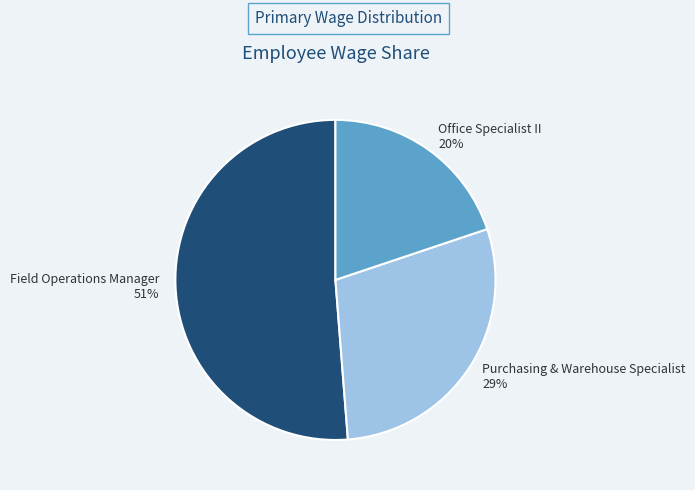

What percentage is the Purchasing & Warehouse Specialist slice, to the nearest percent?

29%